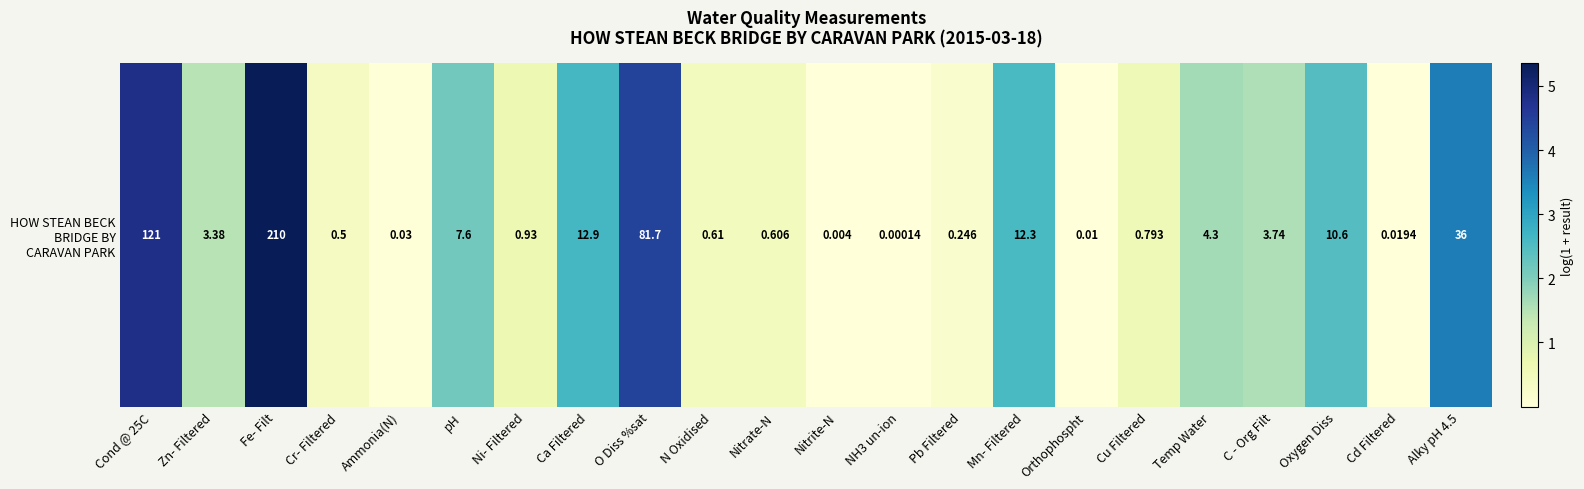

Which label corresponds to the largest value in the chart?

Fe- Filt